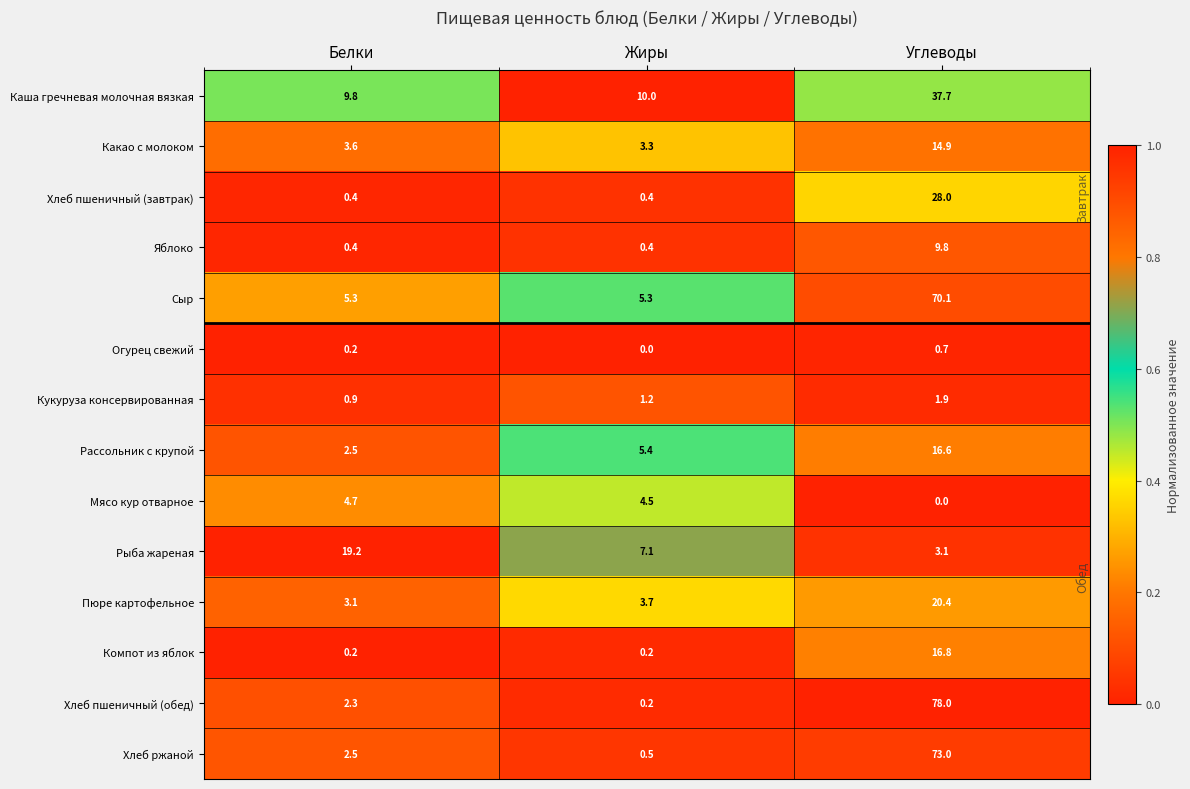

Which series has the largest range (max minus min)?

Хлеб пшеничный (обед)